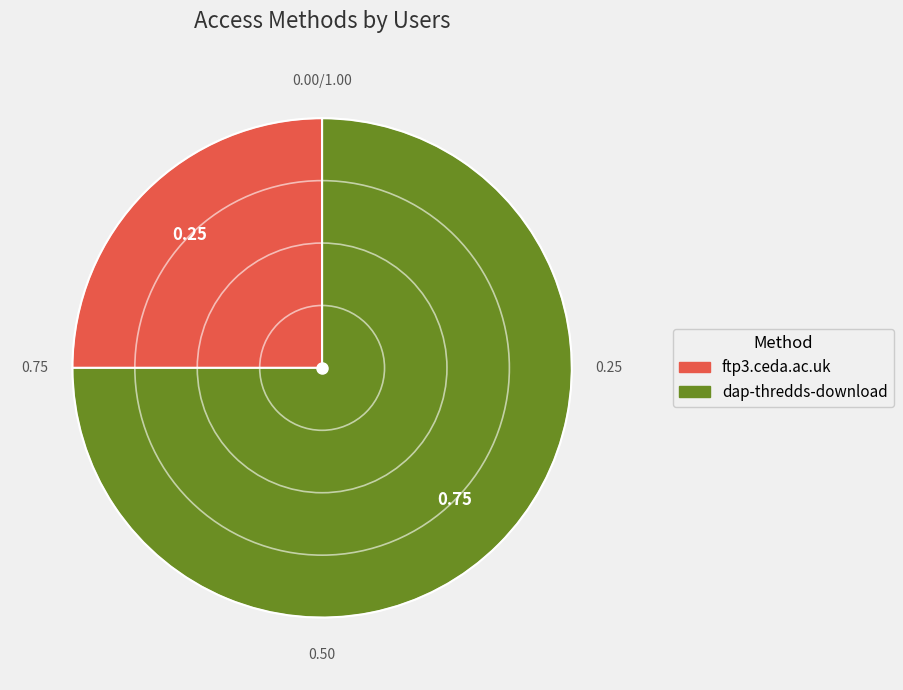

How many segments does this pie chart have?

2